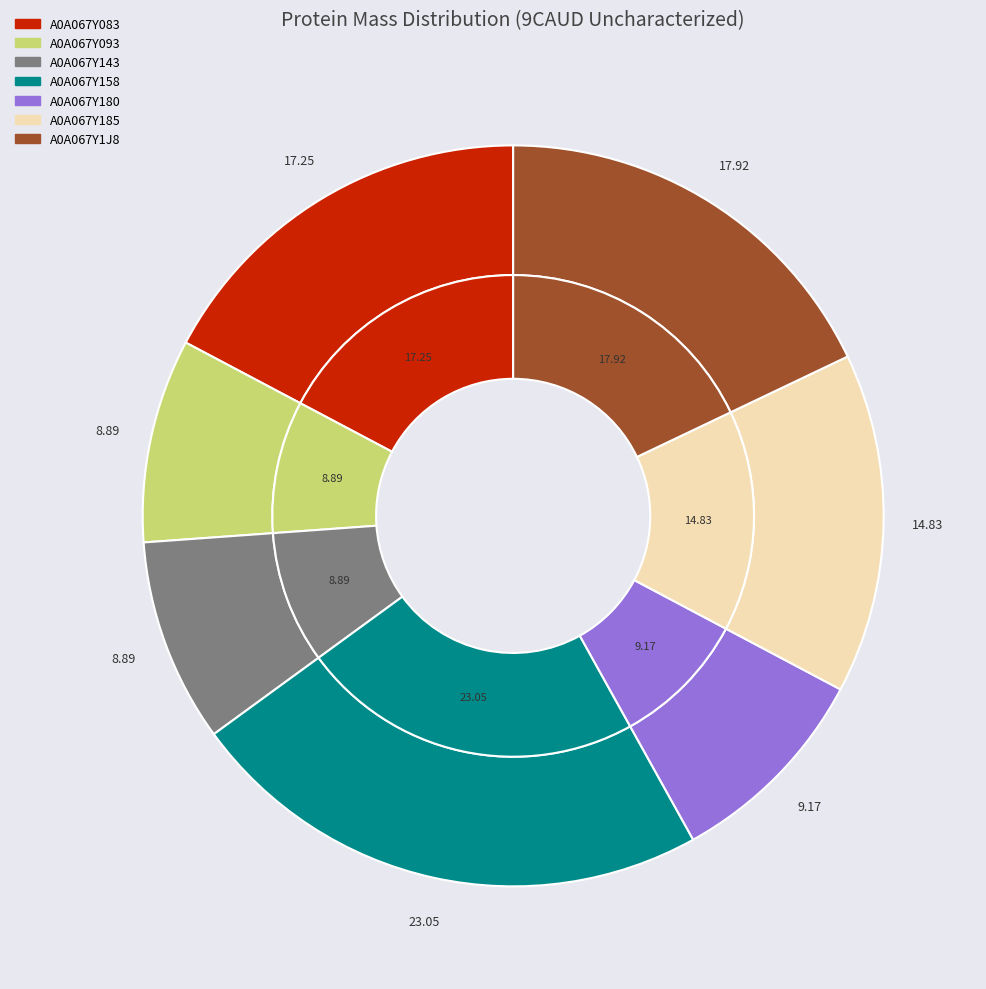

Rank the categories by value from highest to lowest.

A0A067Y158, A0A067Y1J8, A0A067Y083, A0A067Y185, A0A067Y180, A0A067Y093, A0A067Y143